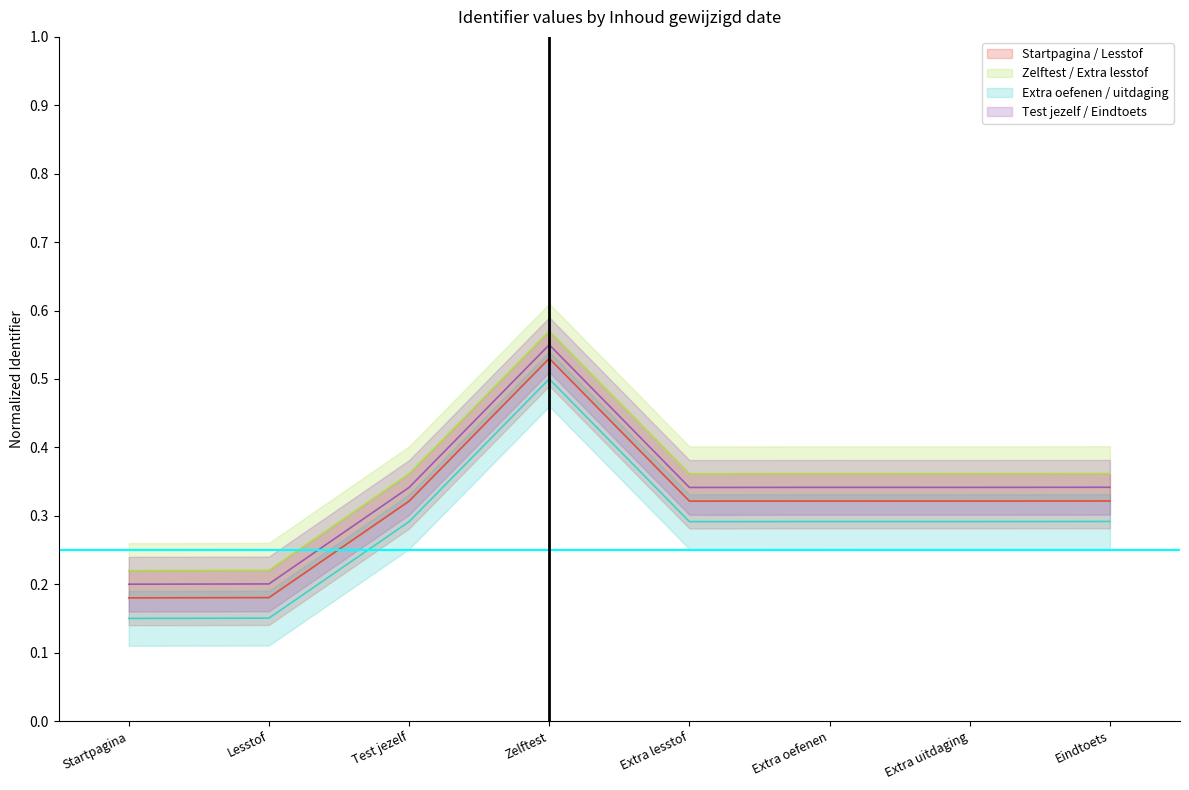

What is the label of the 1st point from the right?

Eindtoets